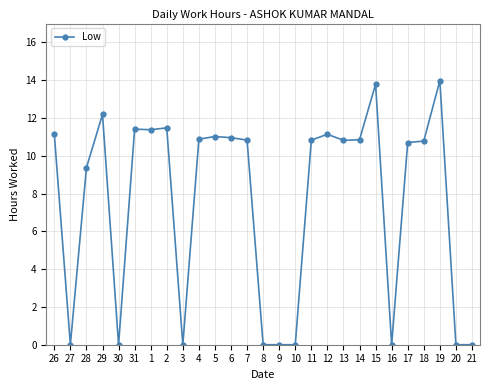

How many values exceed 10?

17